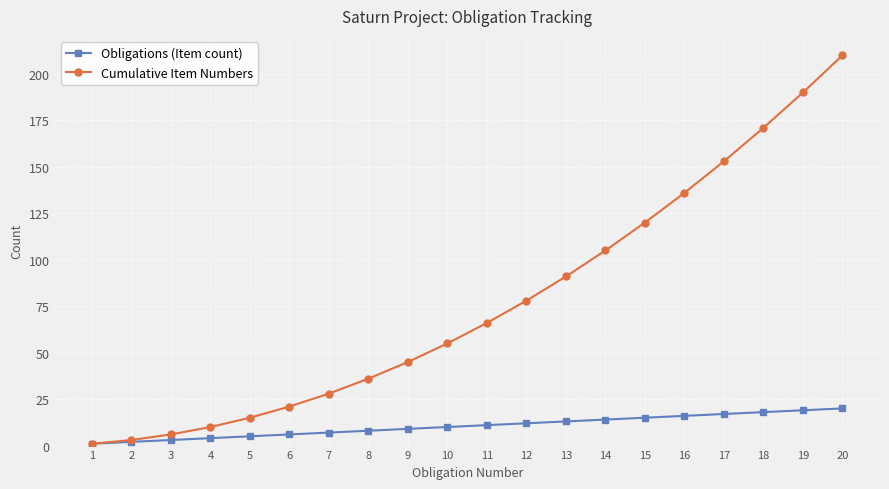

At which category is the sum across all series the highest?

20